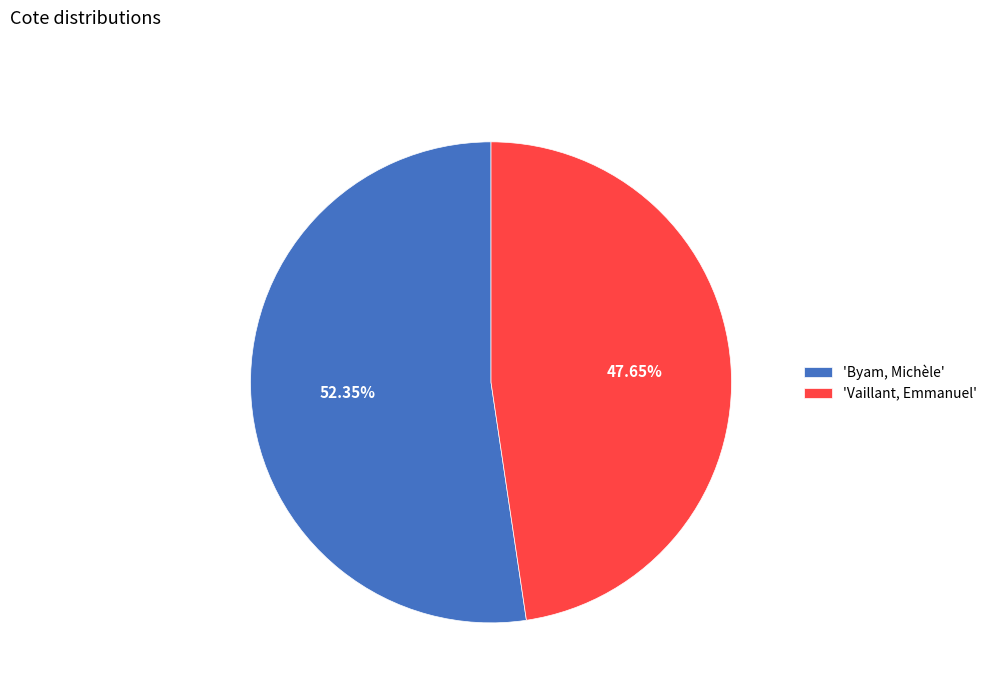

Is the sum of 'Vaillant, Emmanuel' and 'Byam, Michèle' greater than half?

Yes